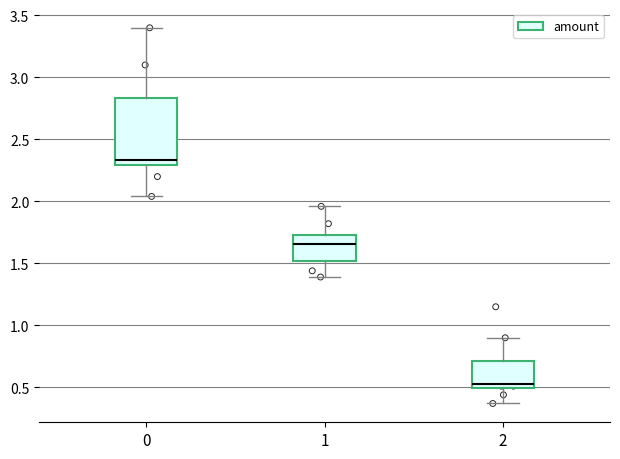

Which box's median line is the lowest?

2